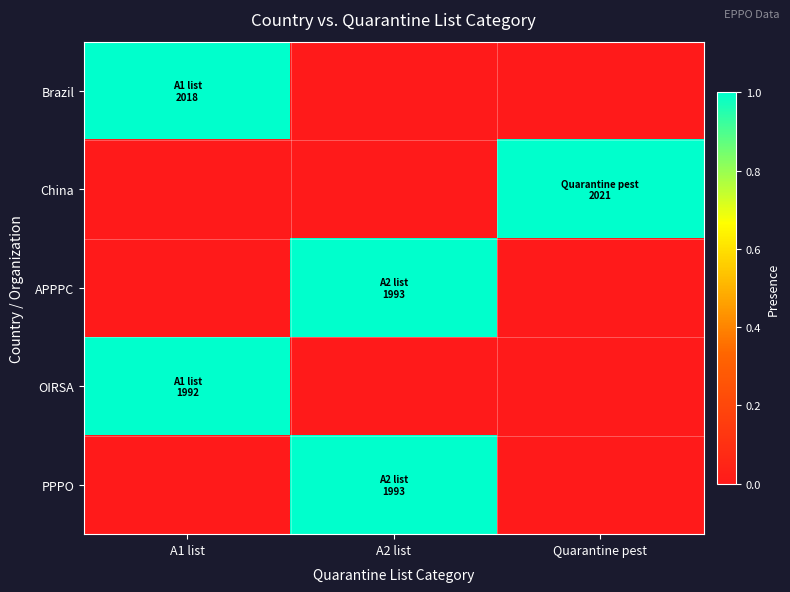

Which series has the largest total across all categories?

Brazil